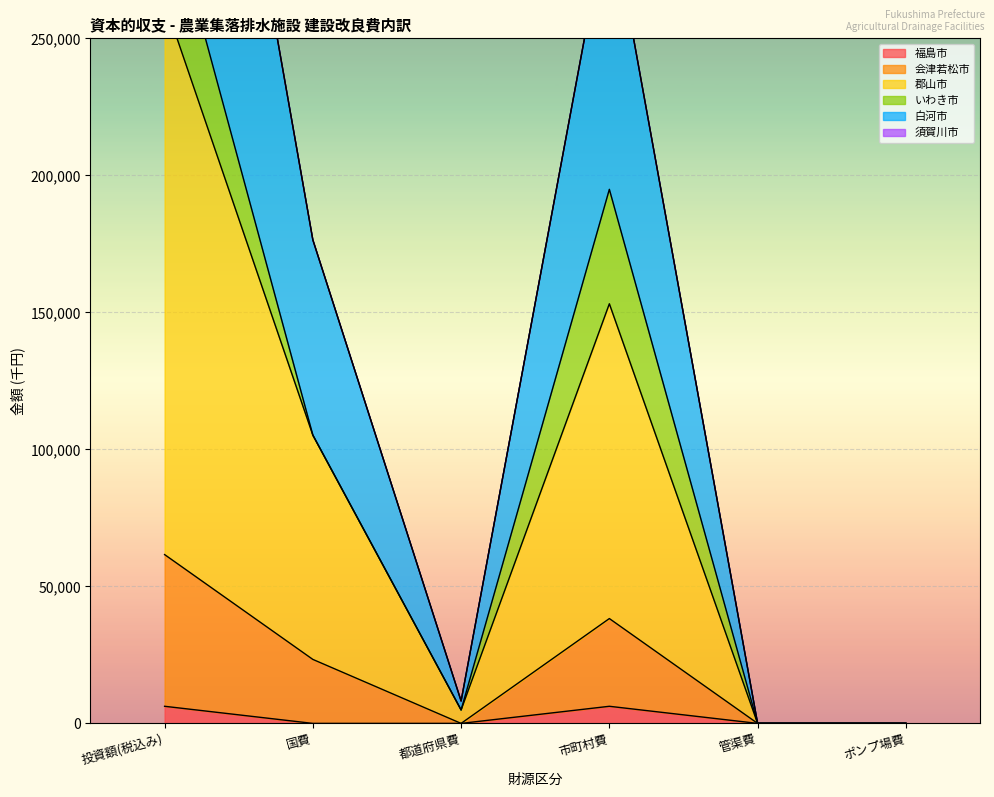

The value of 白河市 at 管渠費 is 0. True or false?

True